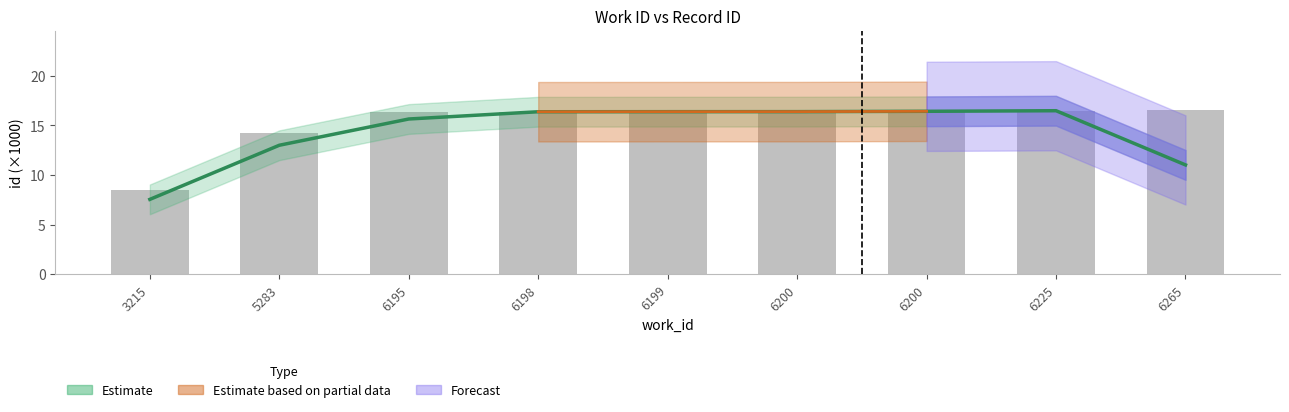

Reading left to right, what are all the values shown in this chart?

8.4	14.2	16.4	16.4	16.4	16.4	16.4	16.5	16.6